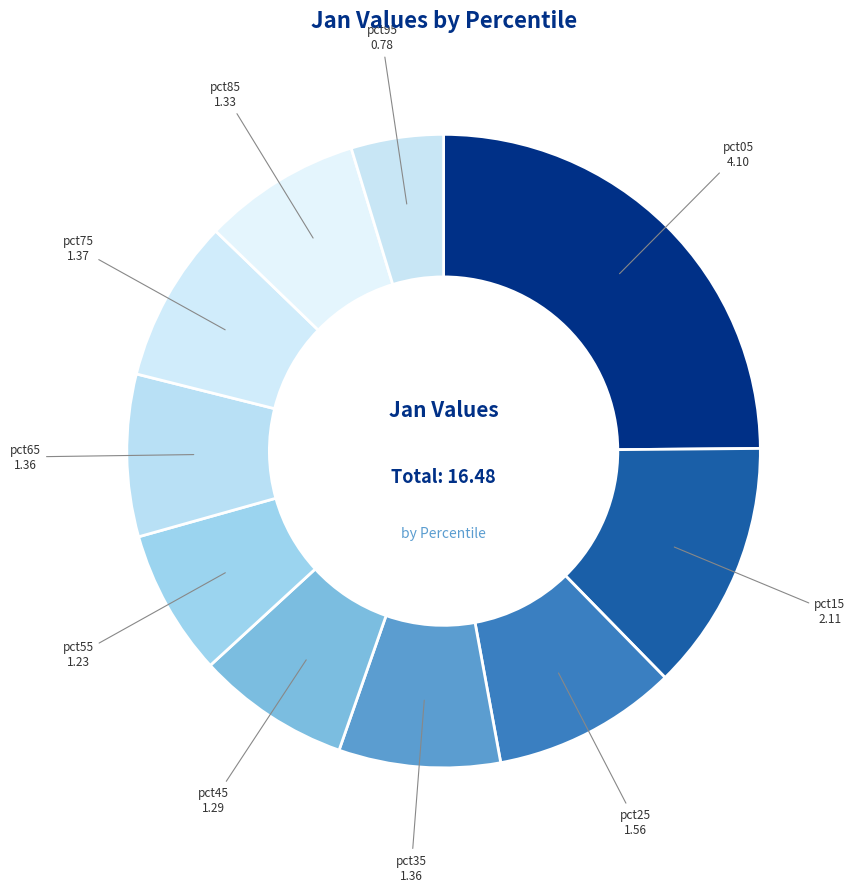

Between pct85 and pct55, which is larger?

pct85